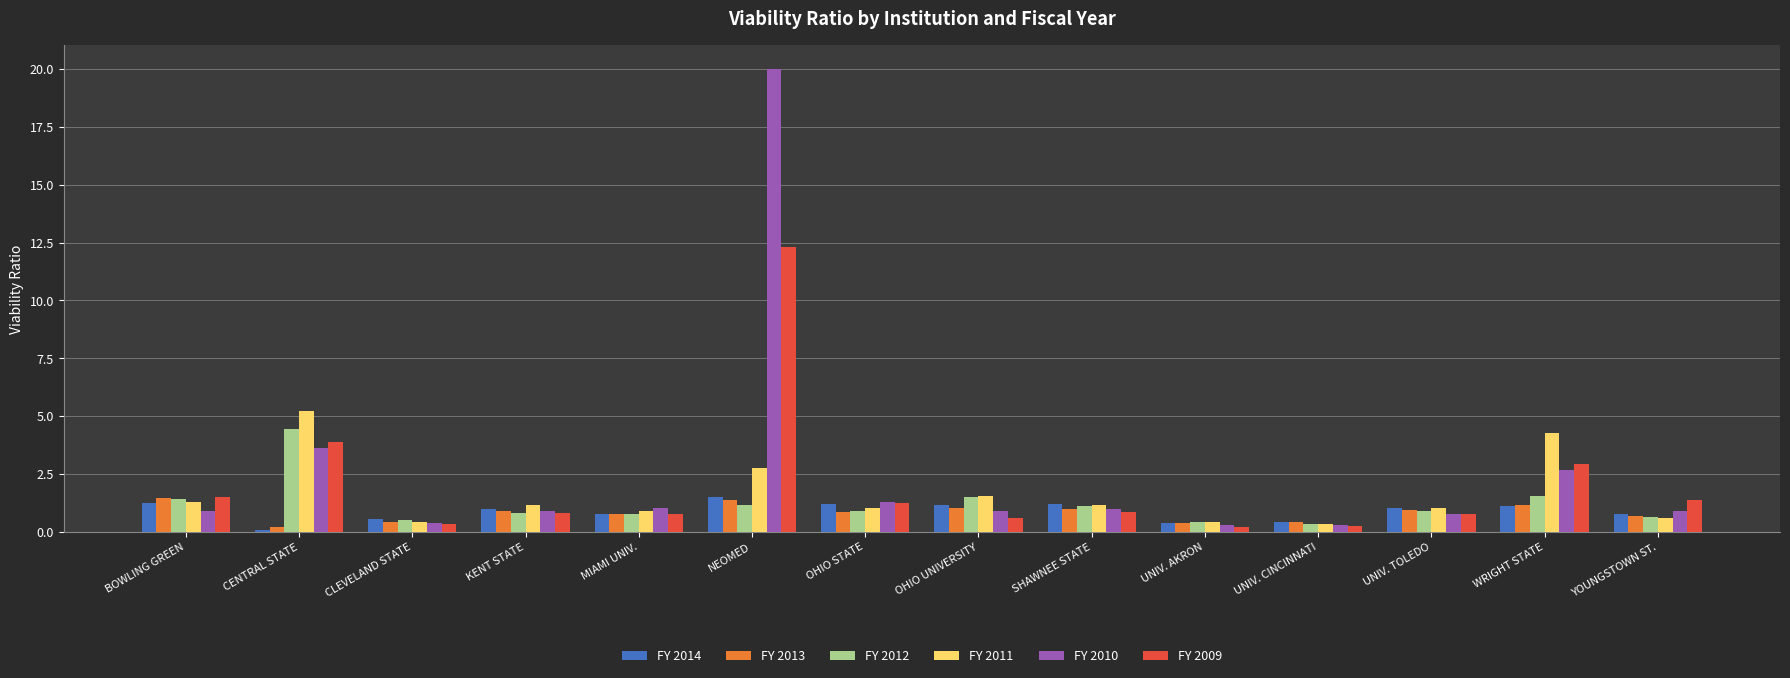

The value of FY 2014 at NEOMED is 1.5. True or false?

True